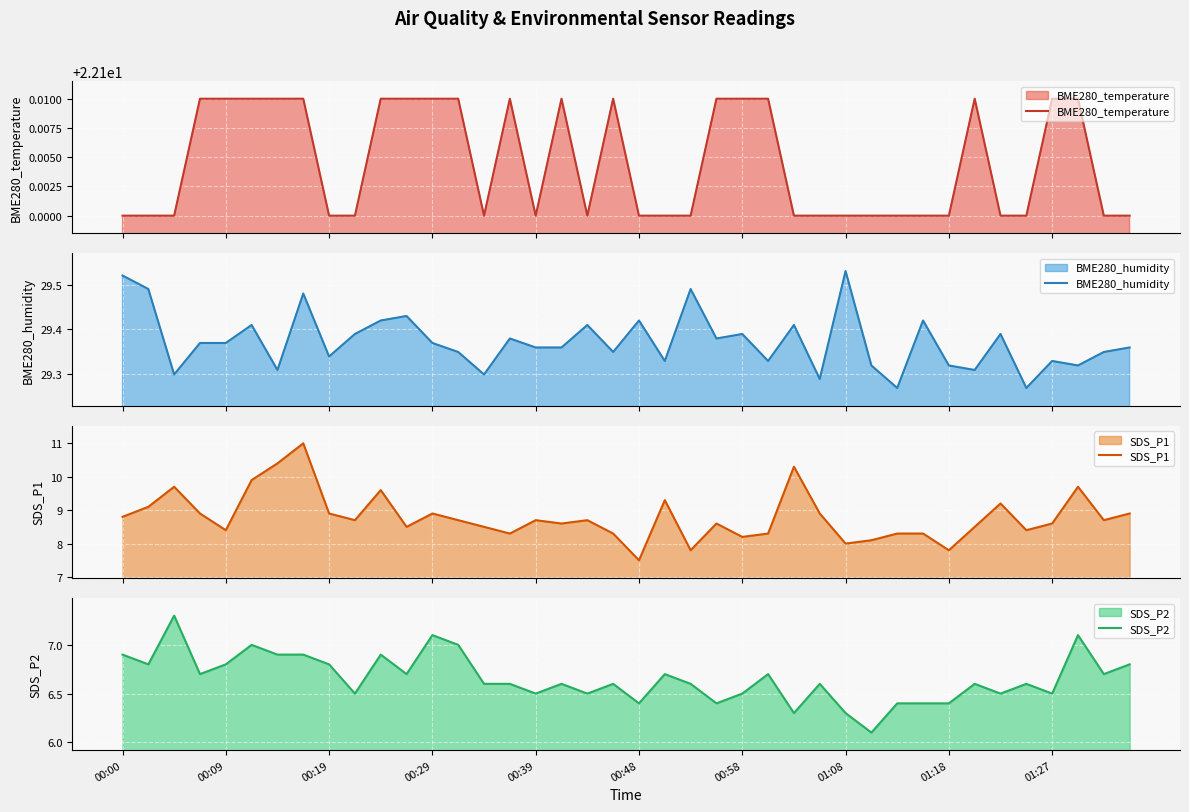

What is the total value across all series at 33?

66.5